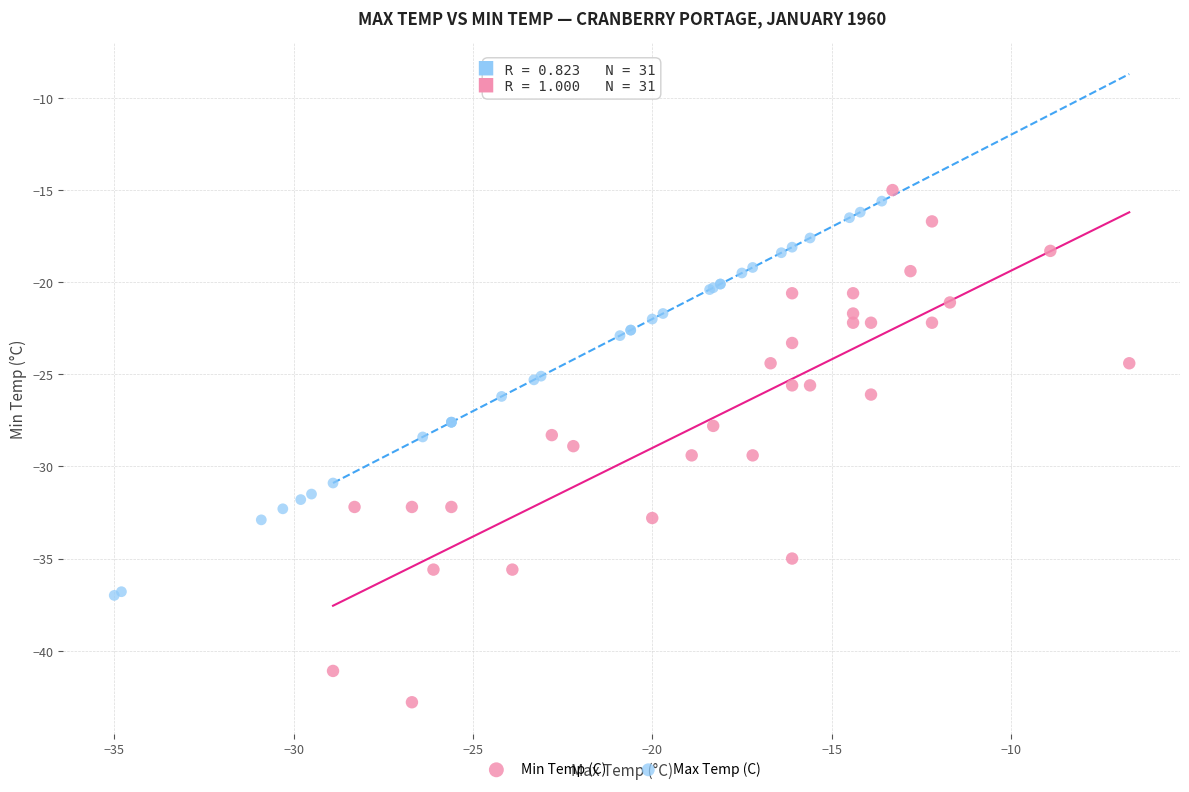

Which series has the widest spread of Y values?

Min Temp (C)